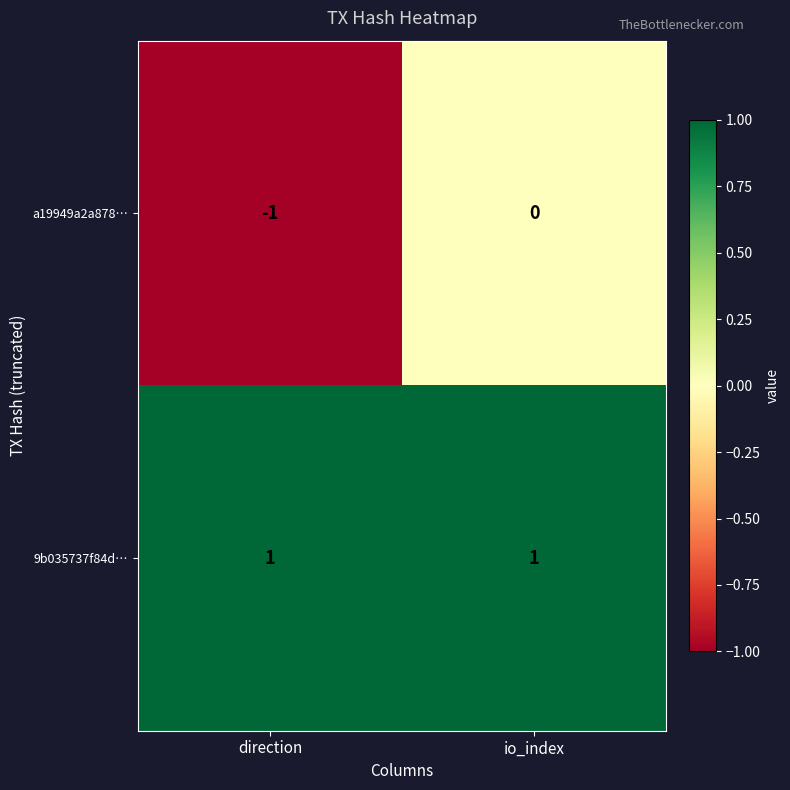

Rank the series at direction from lowest to highest value.

a19949a2a878…, 9b035737f84d…